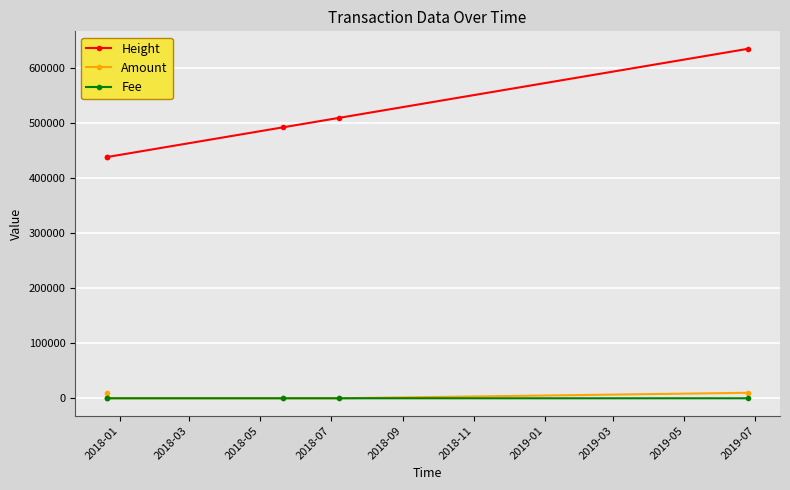

True or false: Fee and Height intersect in this chart.

False